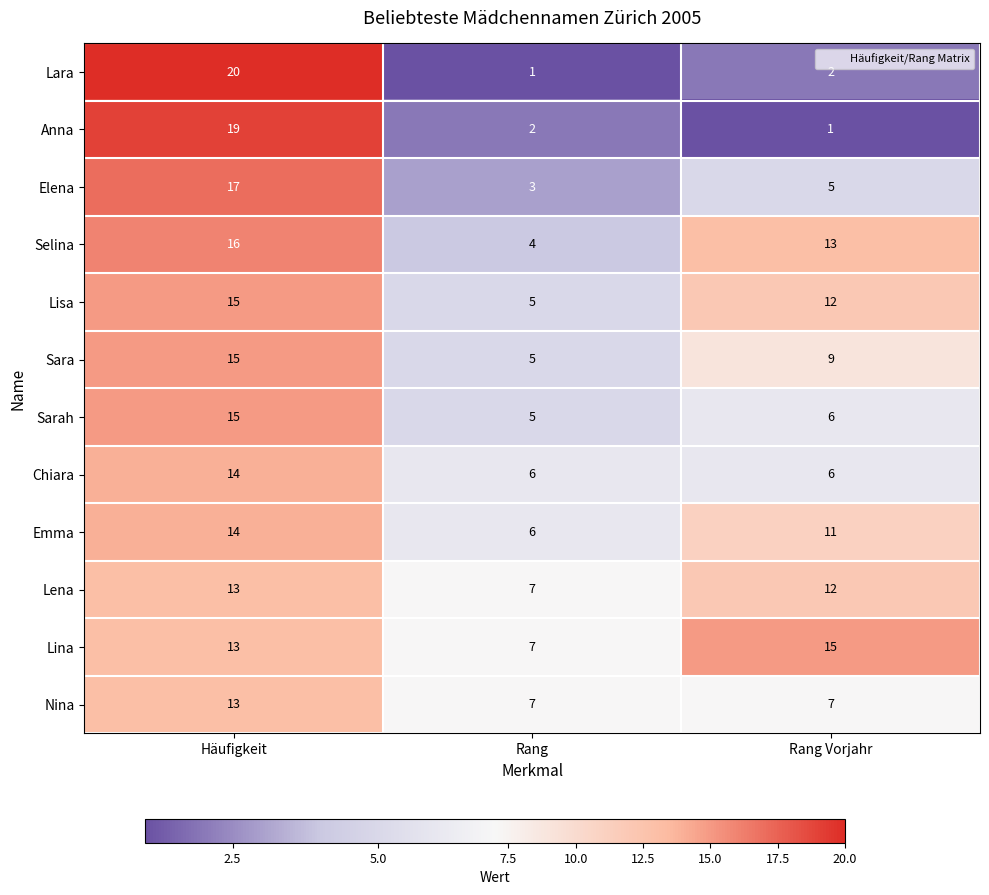

Where does the Emma series first go above 11?

Häufigkeit